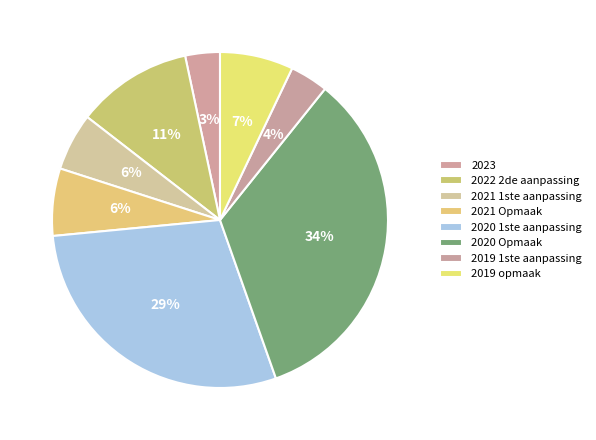

To the nearest percent, what portion does 2021 1ste aanpassing represent?

6%